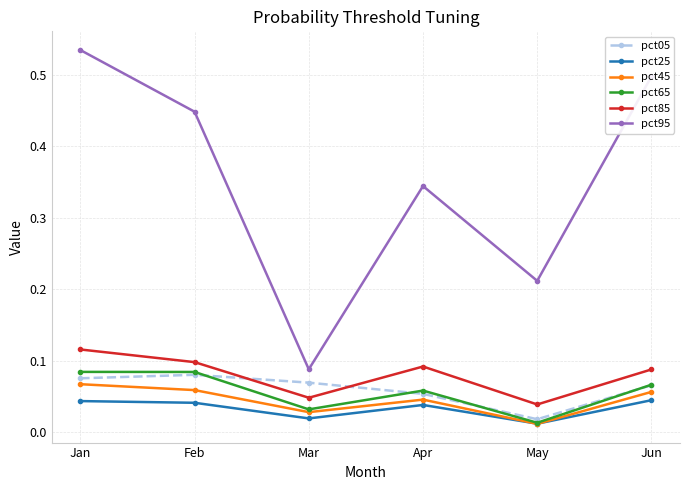

True or false: pct95 and pct85 intersect in this chart.

False